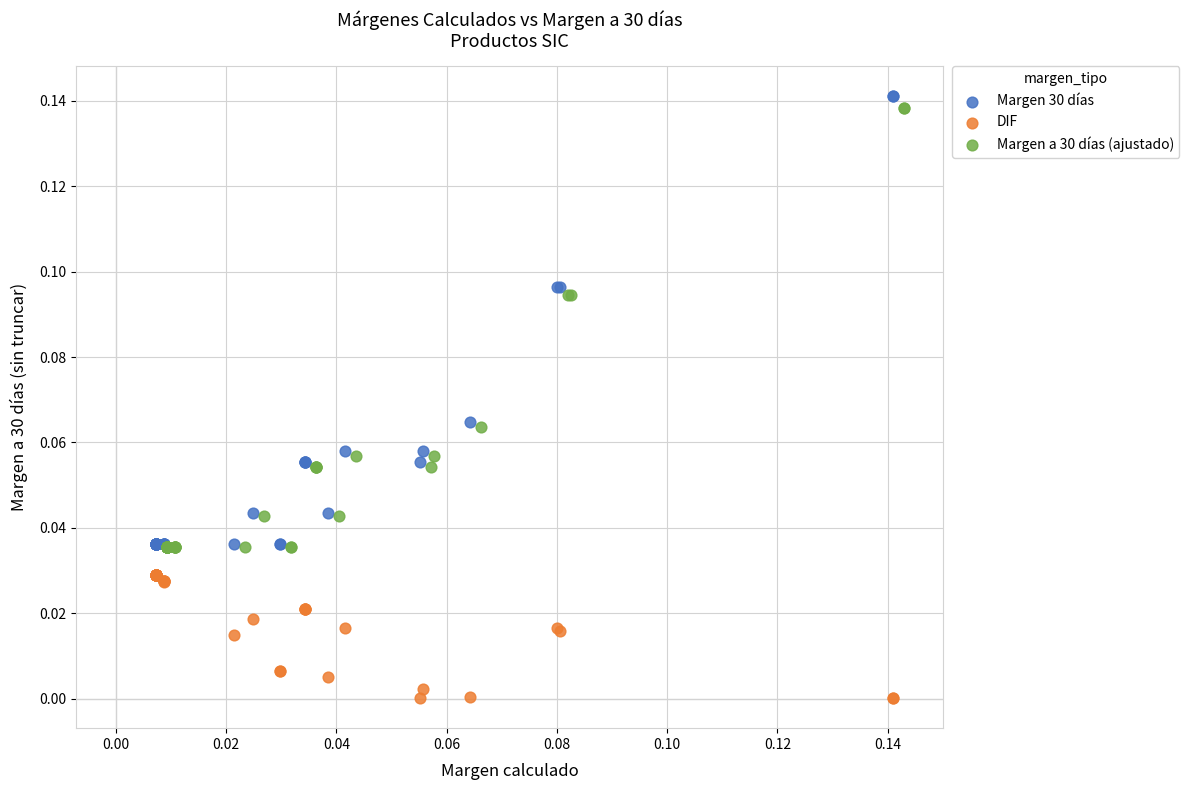

Which series has the widest spread of Y values?

Margen 30 días